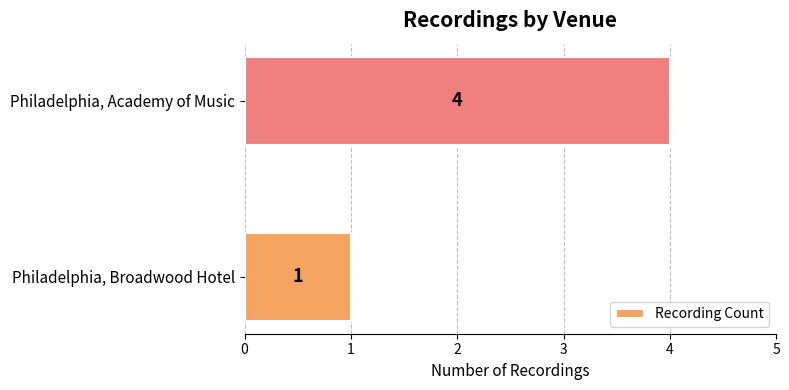

How many values are between 1 and 4?

2